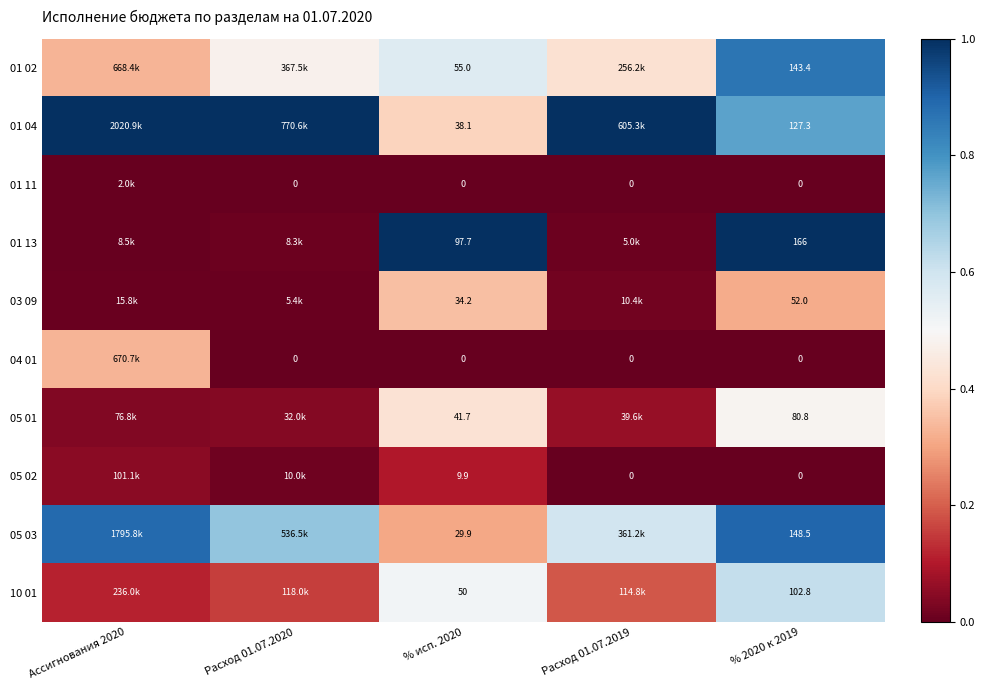

Is the value of 03 09 at % исп. 2020 greater than the value of 05 02 at % 2020 к 2019?

Yes